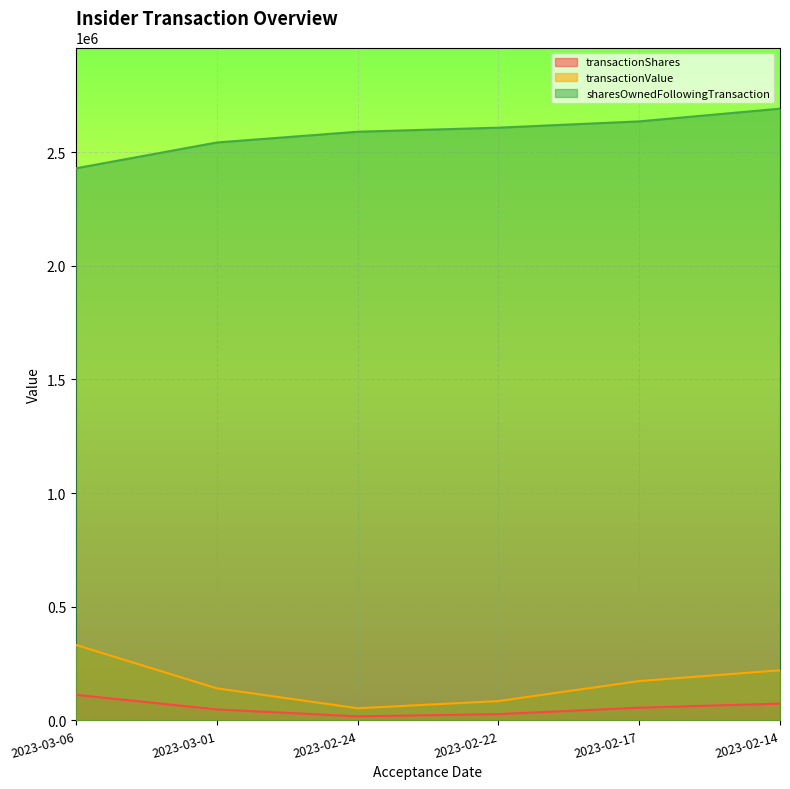

Where does the sharesOwnedFollowingTransaction series first go above 2607658?

2023-02-17